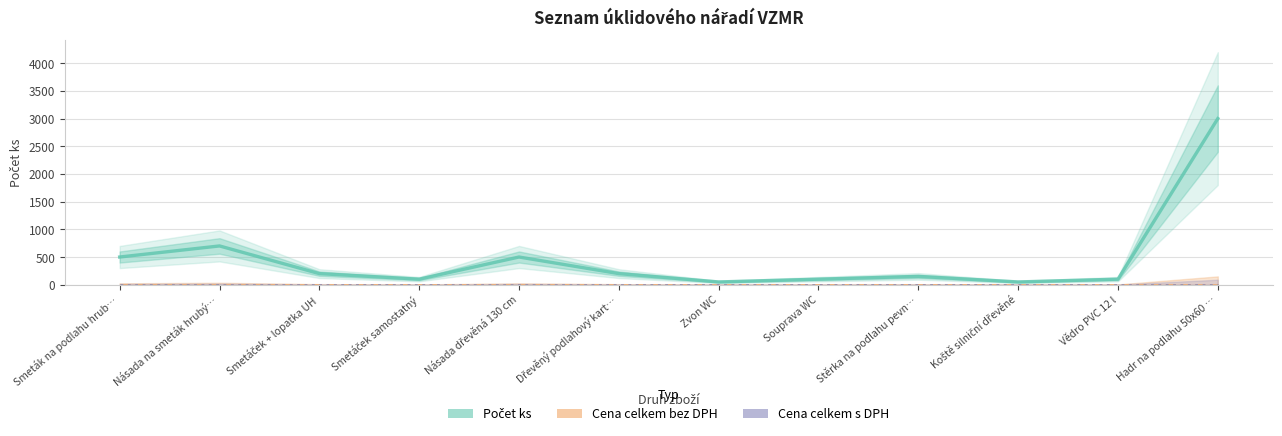

How many lines are shown in the chart?

3